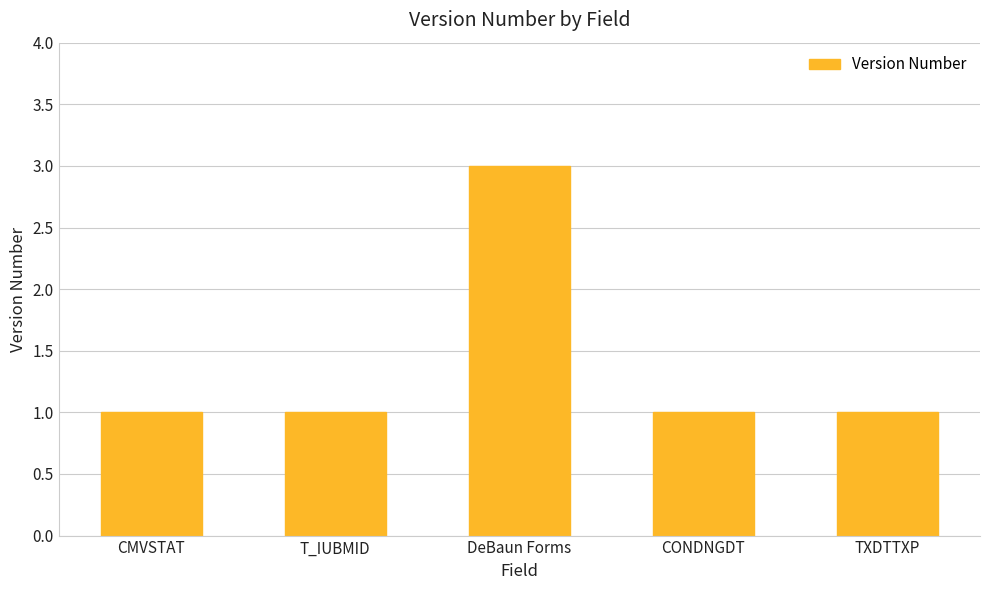

What is the ratio of the value at CONDNGDT to the value at TXDTTXP?

1.0